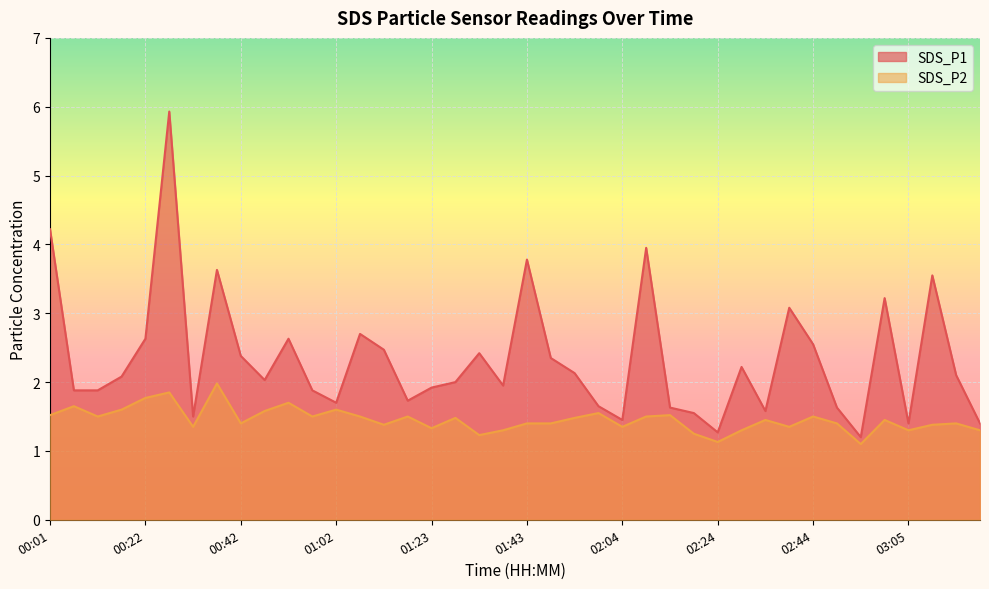

True or false: SDS_P2 and SDS_P1 cross at least once.

False